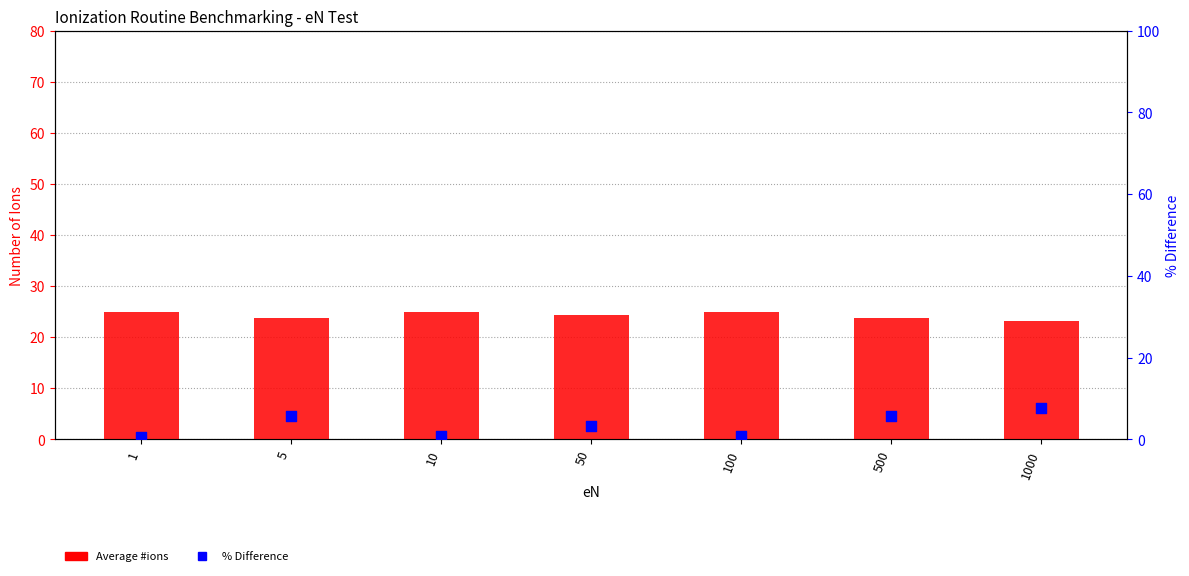

Which series has the largest total across all categories?

Average #ions